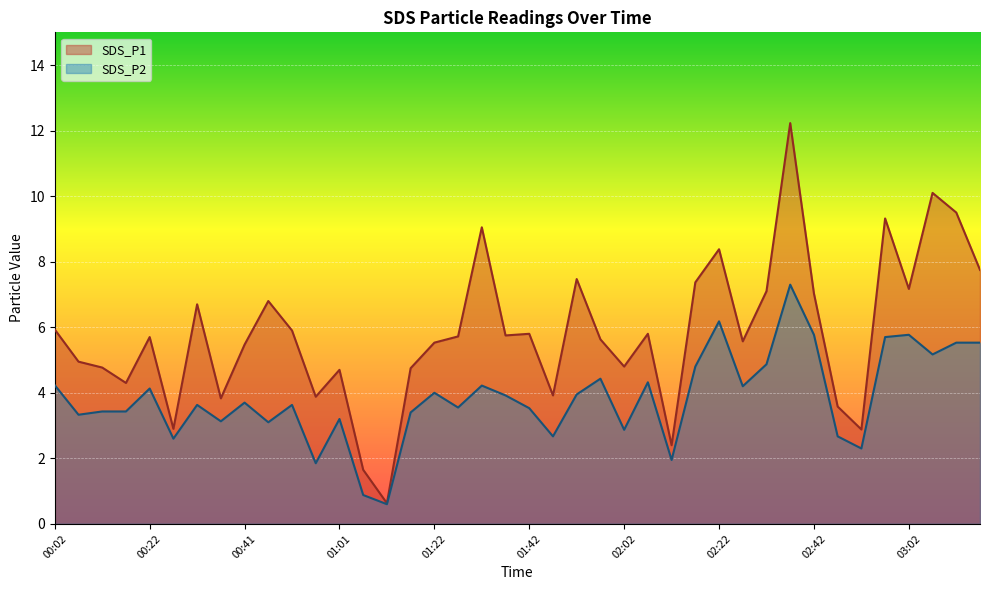

True or false: SDS_P1 and SDS_P2 intersect in this chart.

False